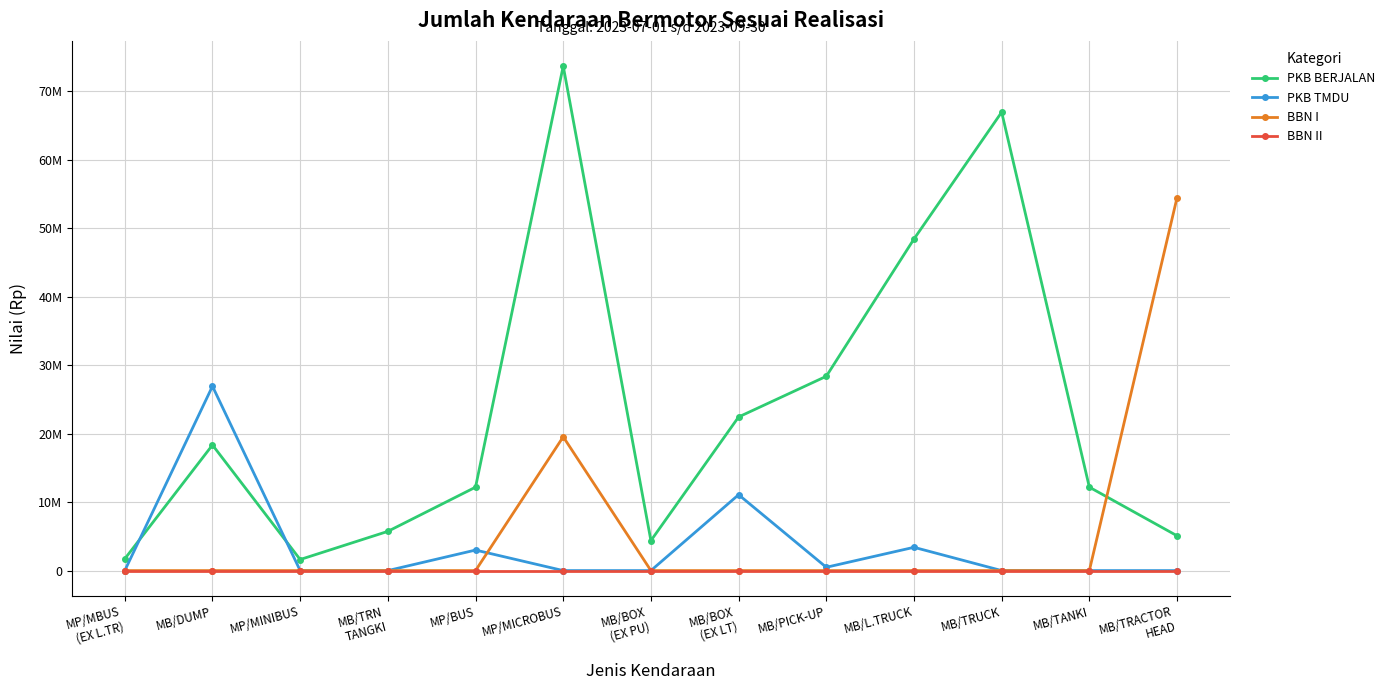

What are all the series names shown in the legend?

PKB BERJALAN, PKB TMDU, BBN I, BBN II